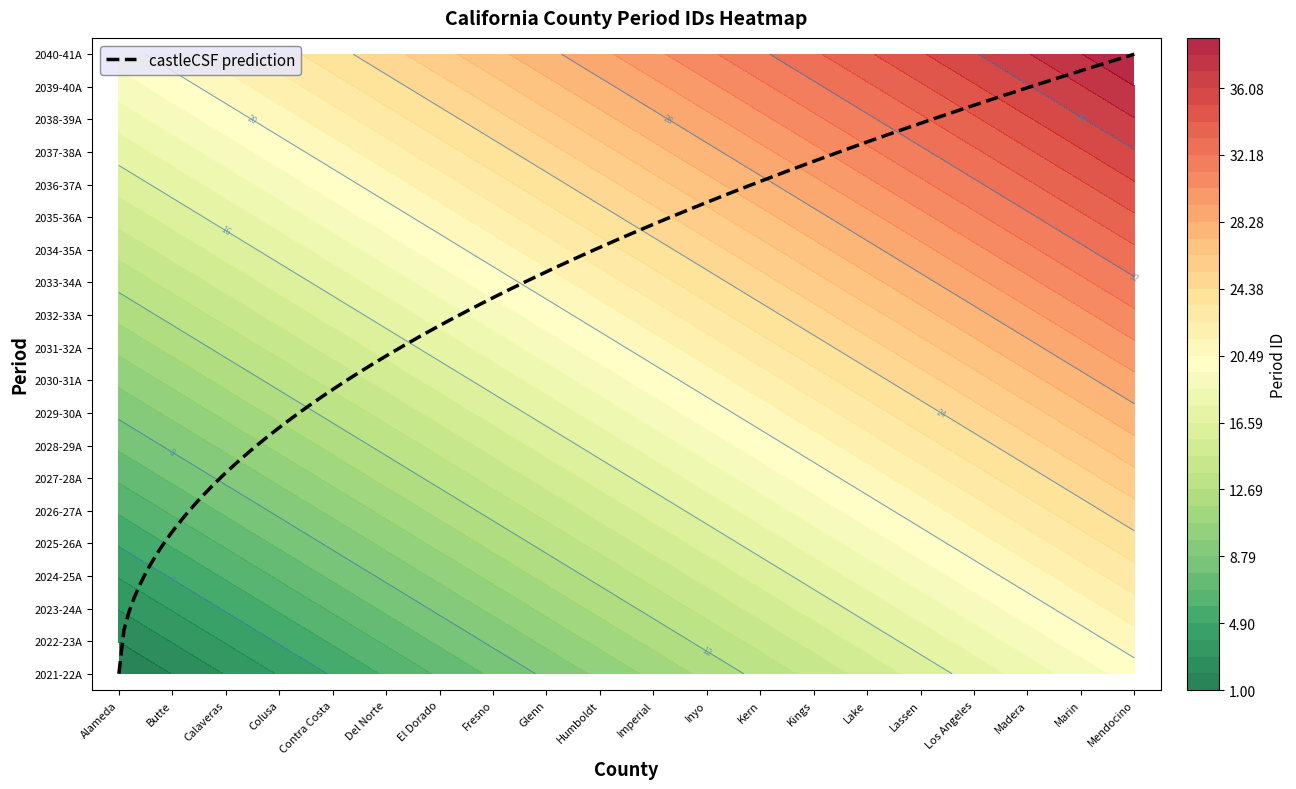

What is the spread (max minus min) of values at 4?

19